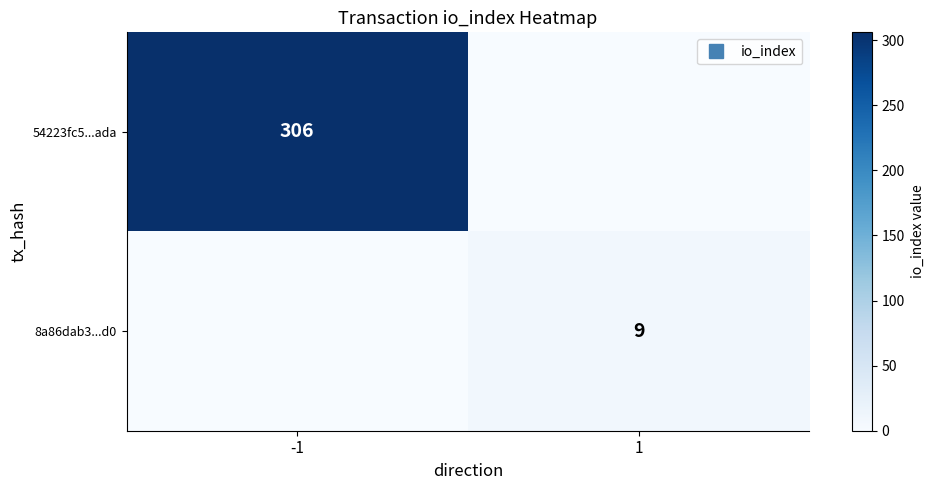

Is the value of 54223fc5...ada at 1 greater than the value of 8a86dab3...d0 at 1?

No